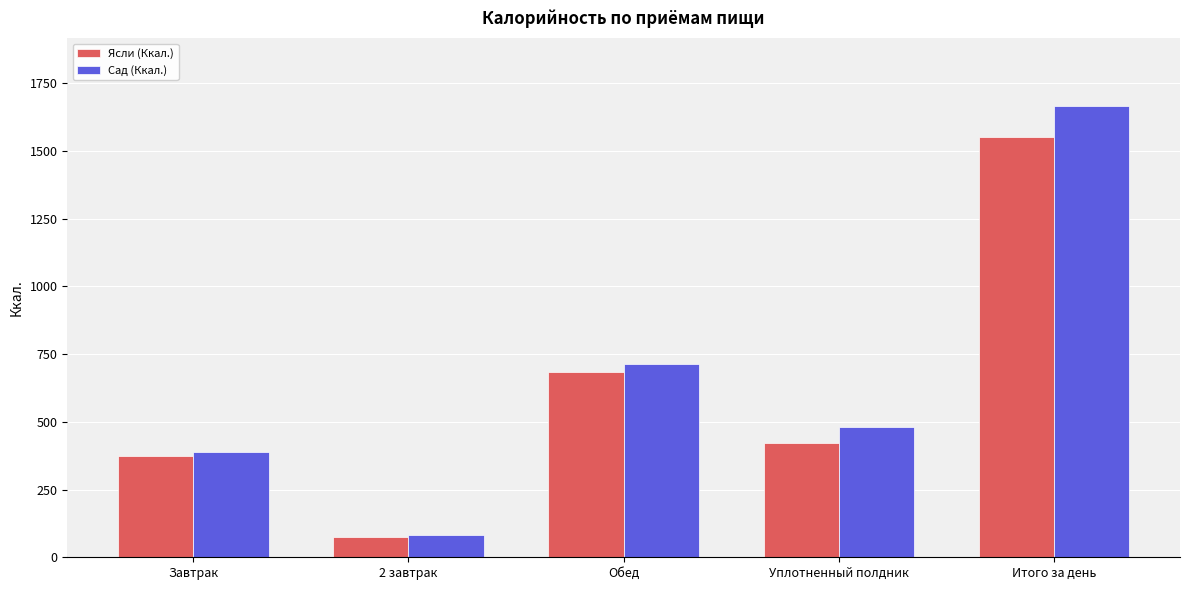

Is it true that Ясли (Ккал.) equals 374 at Завтрак?

True